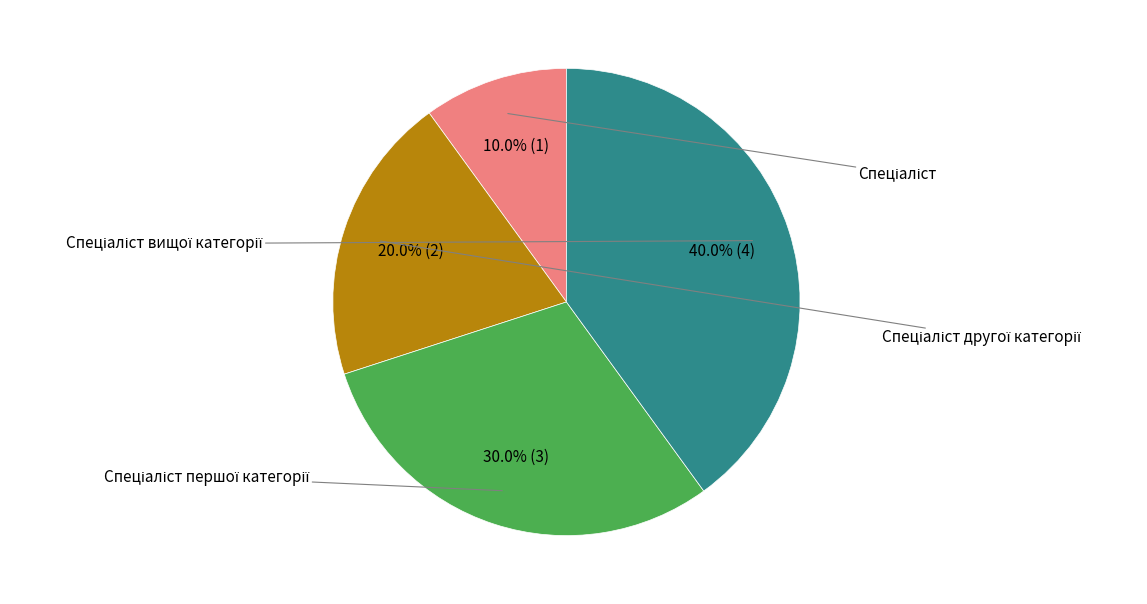

Does any single category account for the majority?

No